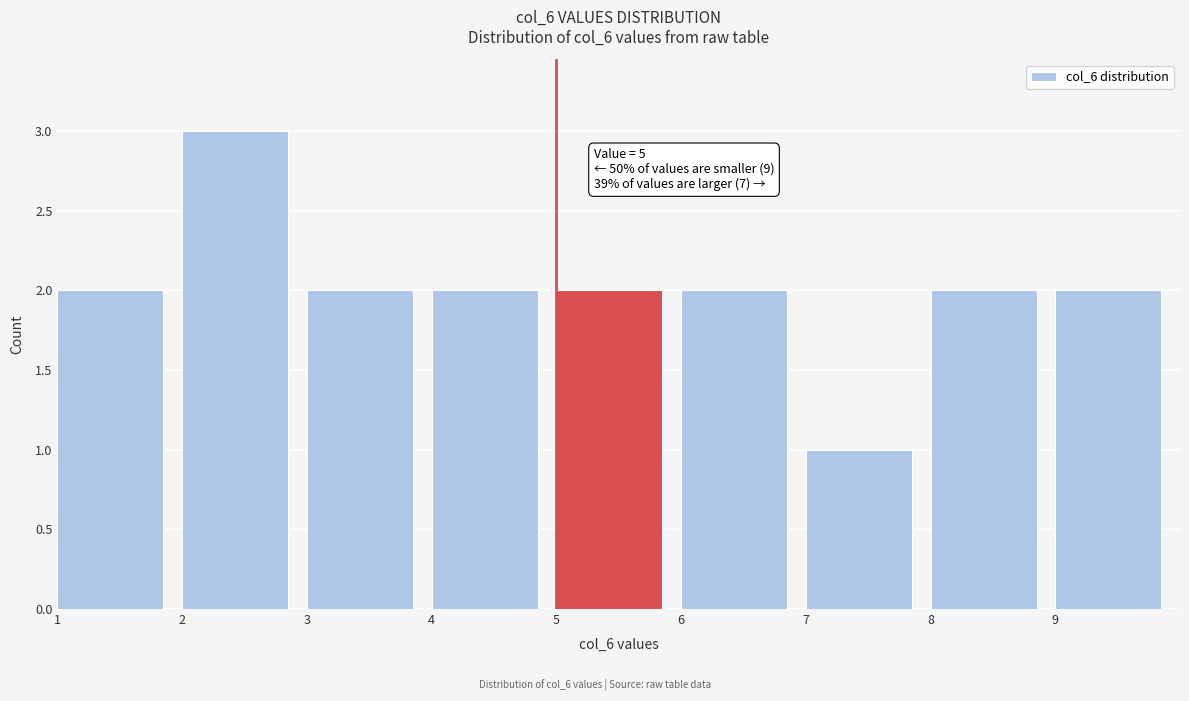

Over which range of the x-axis is the bar tallest?

2 to 3